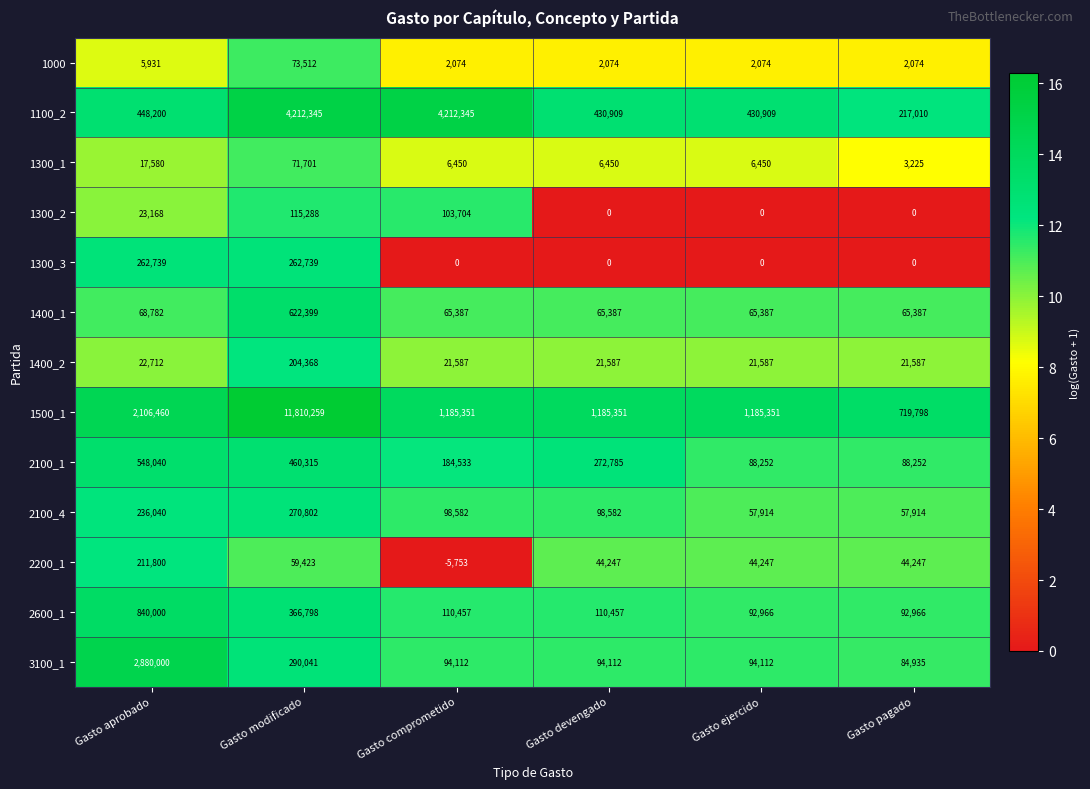

List the series in order of their peak value, lowest first.

1300_1, 1000, 1300_2, 1400_2, 2200_1, 1300_3, 2100_4, 2100_1, 1400_1, 2600_1, 3100_1, 1100_2, 1500_1